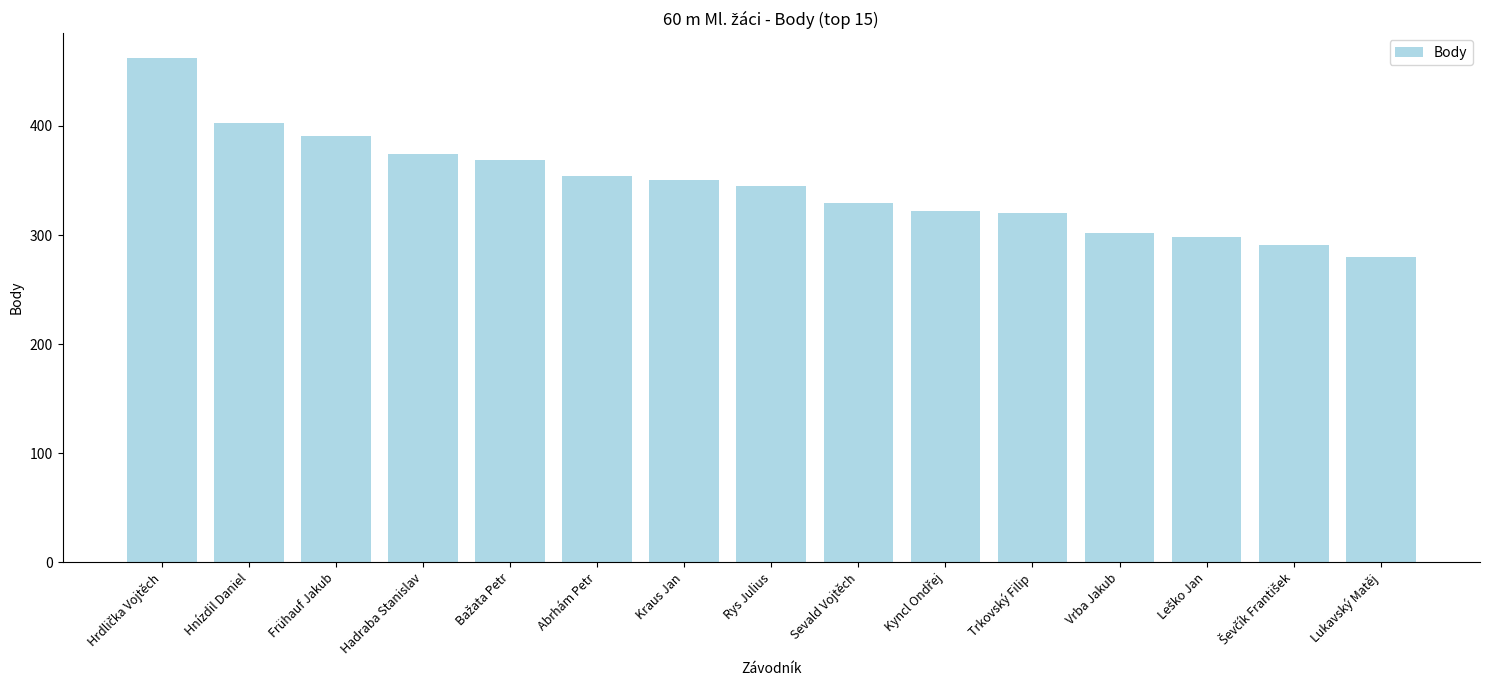

What is the difference between the second highest and minimum values?

123